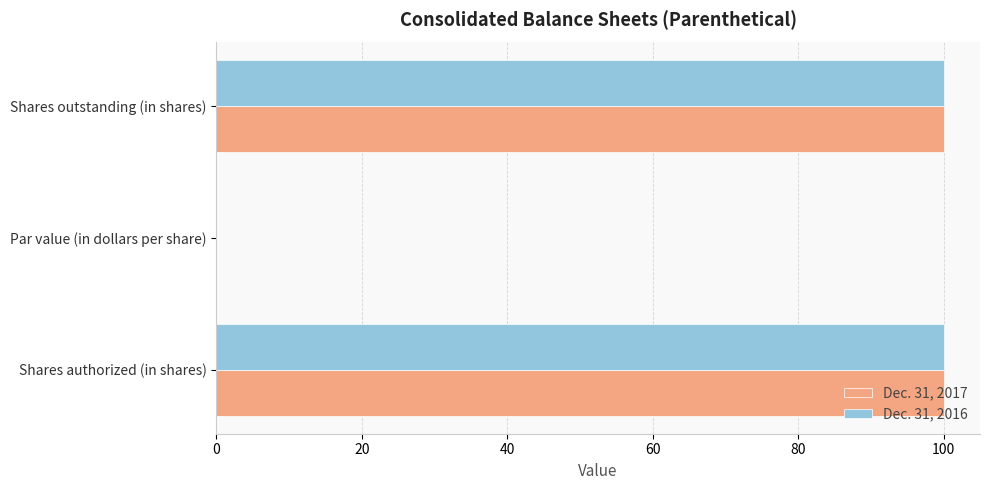

What is the maximum value shown in the chart?

100.0